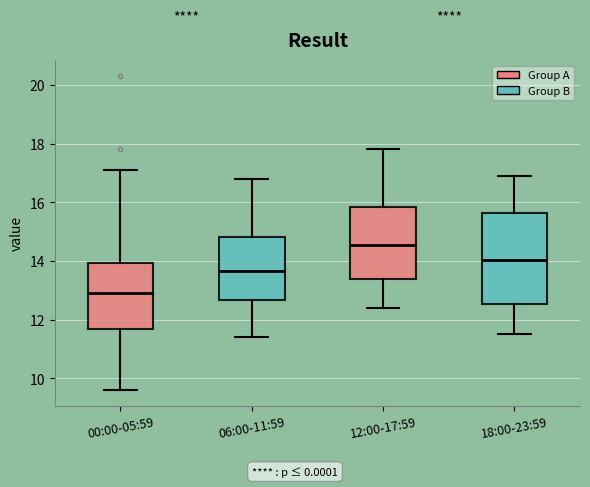

Reading left to right, transcribe this box plot: for each box, give where its median line is, the range the box spans, and where its two whiskers end, as read against the y-axis. The values are not printed on the chart, so give them approximately, as read against the axis.

00:00-05:59: median 13.0, box 11.6 to 14.0, whiskers 9.6 to 17.2
06:00-11:59: median 13.6, box 12.6 to 14.8, whiskers 11.4 to 16.8
12:00-17:59: median 14.6, box 13.4 to 15.8, whiskers 12.4 to 17.8
18:00-23:59: median 14.0, box 12.6 to 15.6, whiskers 11.6 to 17.0